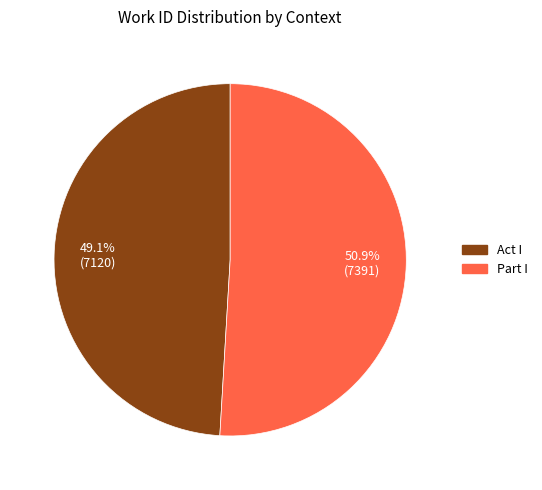

To the nearest percent, what portion does Part I represent?

51%